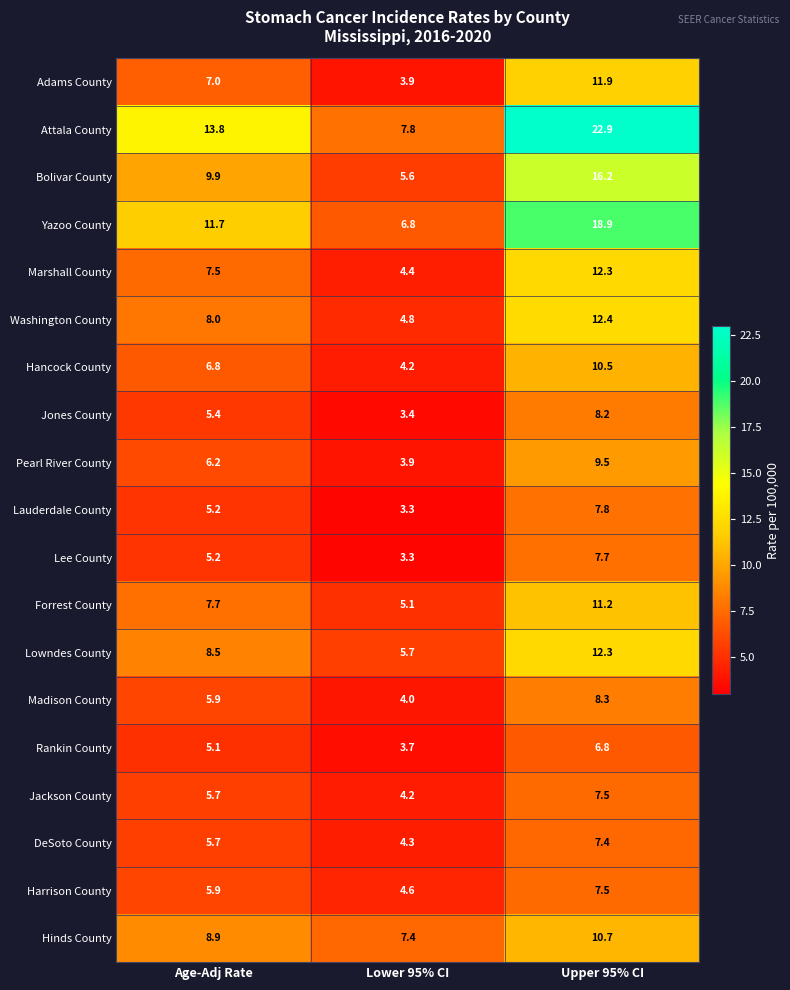

What is the difference between the highest and lowest values at Lower 95% CI?

4.5